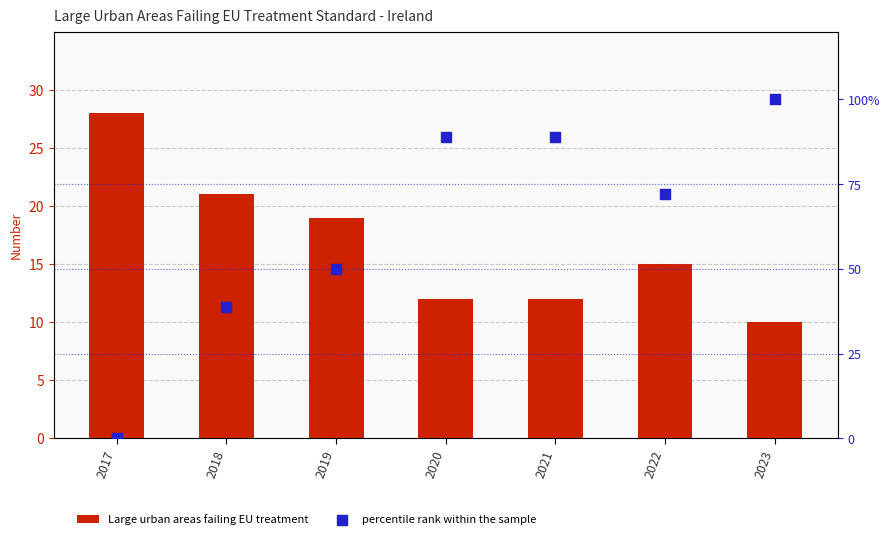

What is the total value across all series at 2020?

100.9